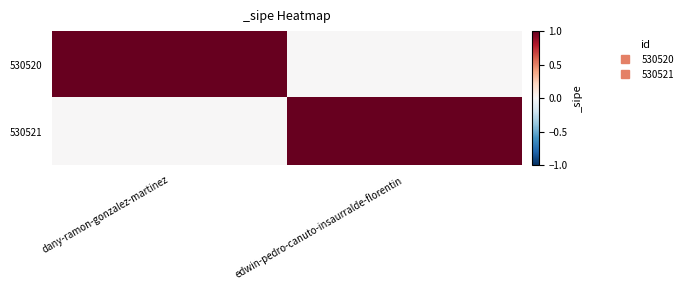

Reading left to right, list all the values displayed in this chart.

530520: dany-ramon-gonzalez-martinez=1	edwin-pedro-canuto-insaurralde-florentin=0
530521: dany-ramon-gonzalez-martinez=0	edwin-pedro-canuto-insaurralde-florentin=1